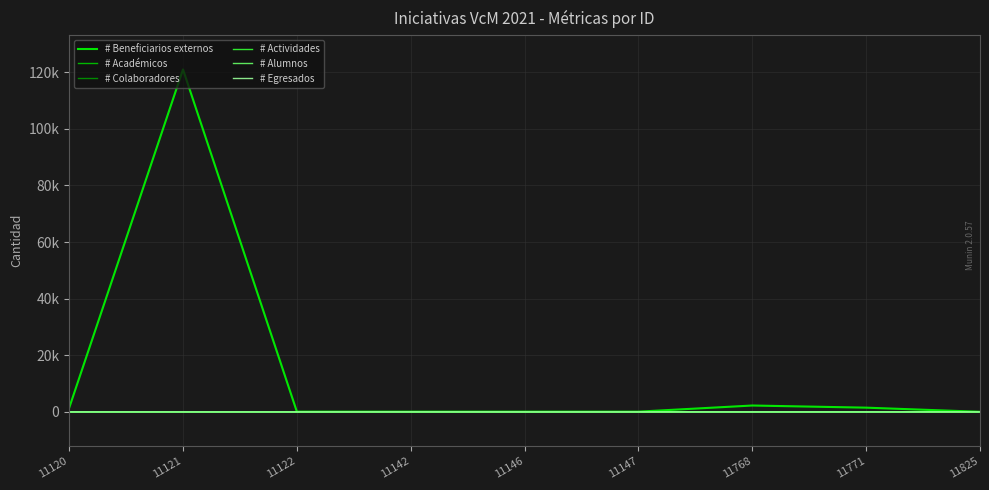

What is the difference between the highest and lowest values at 11771?

1509